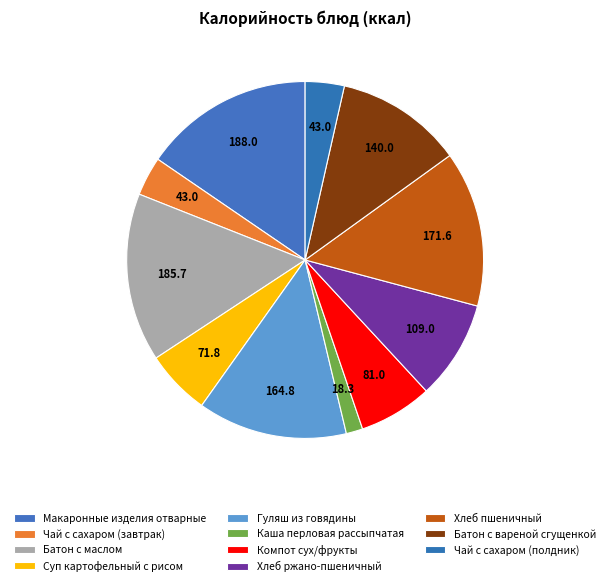

What is the total percentage of Чай с сахаром (завтрак) and Батон с вареной сгущенкой?

15.0%